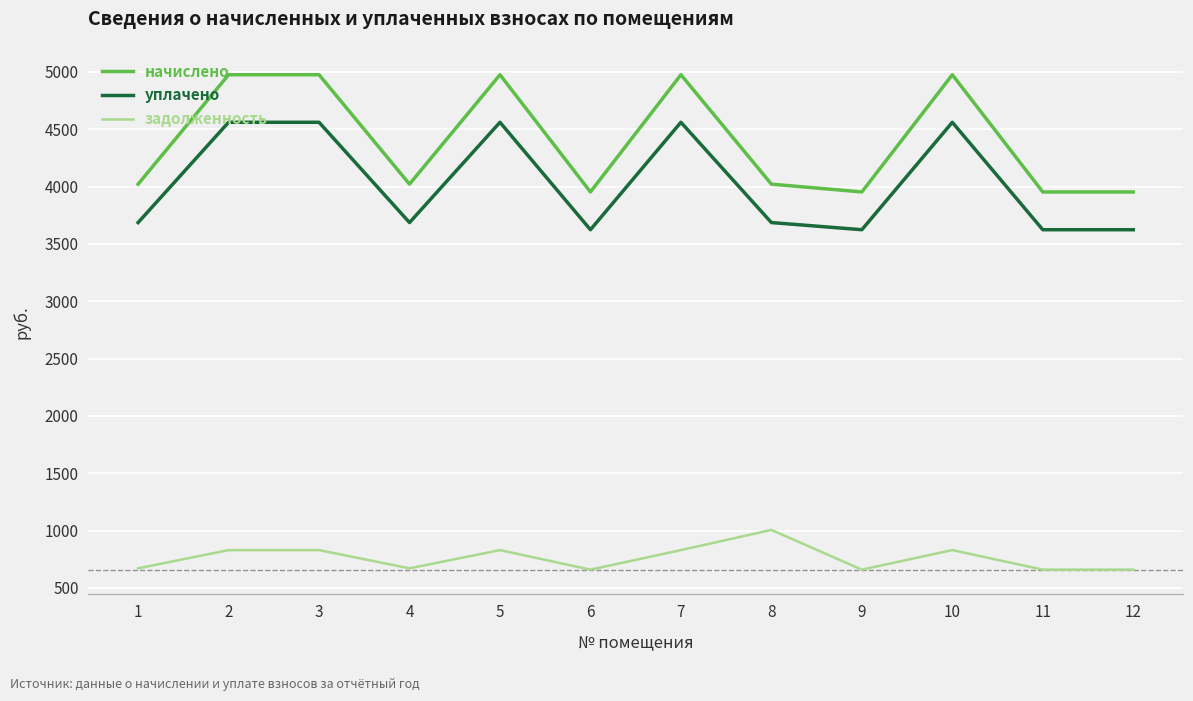

What is the maximum value for уплачено?

4561.0